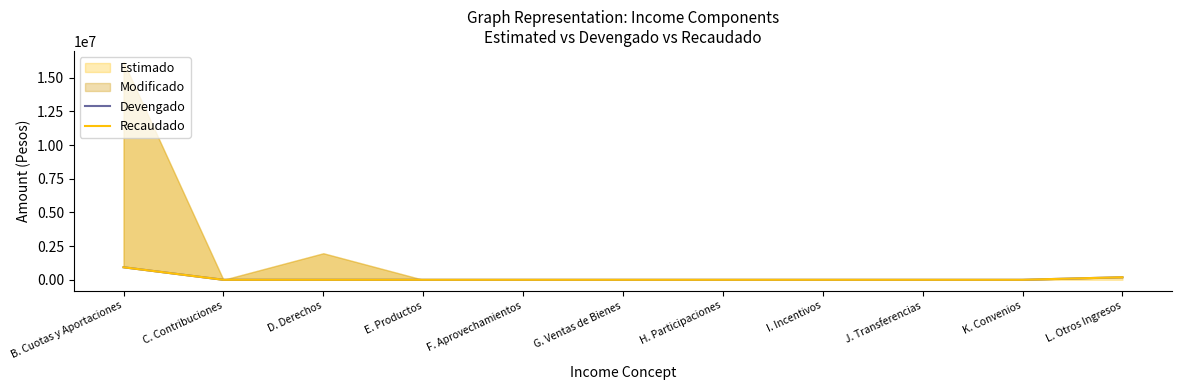

True or false: Recaudado has more than 2 points higher than both neighbors.

False